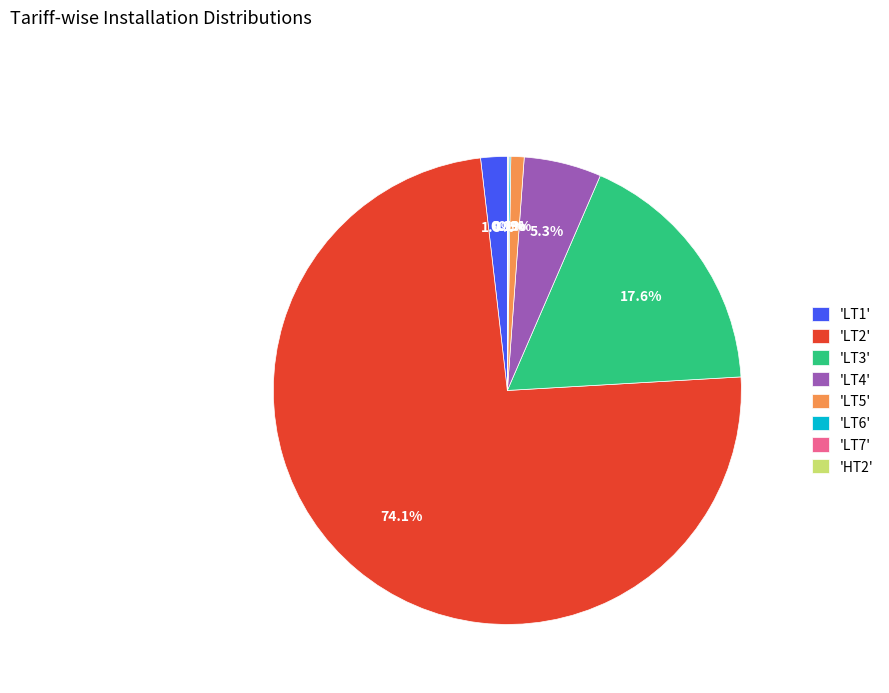

What percentage is NOT represented by 'LT4'?

94.7%